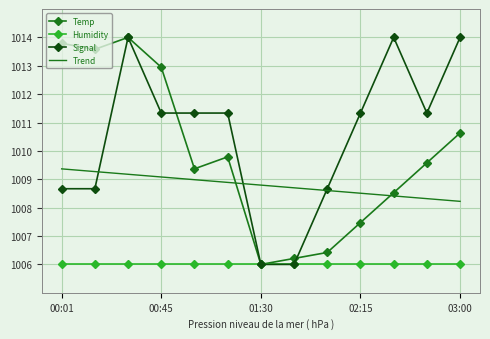

What is the maximum value shown in the chart?

1014.0